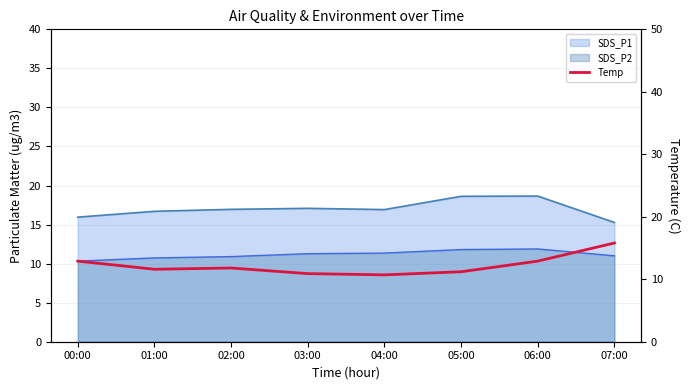

Is it true that the value at 04:00 is 18.8?

False